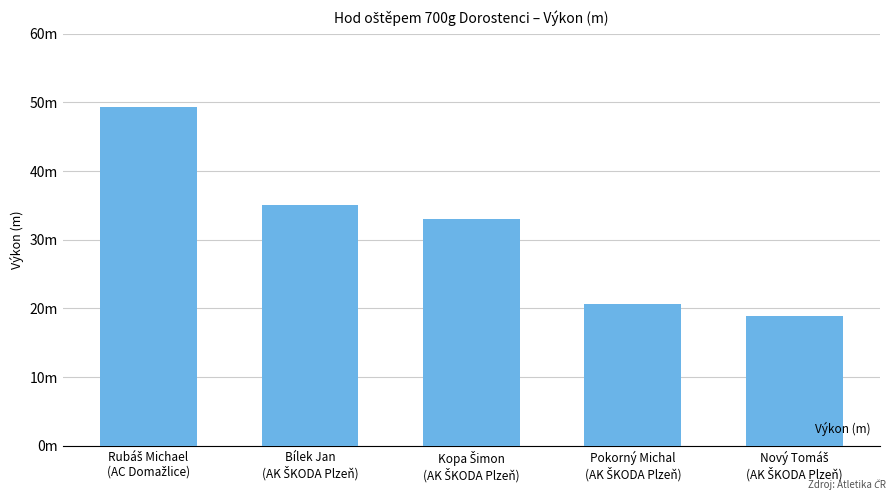

Which category has the highest value across all series?

Rubáš Michael
(AC Domažlice)